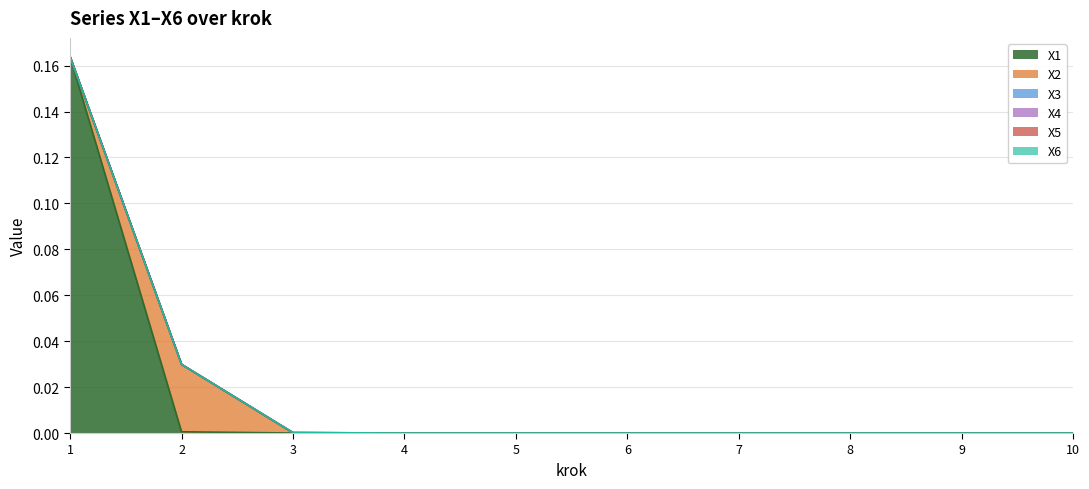

What is the greatest value displayed?

0.2